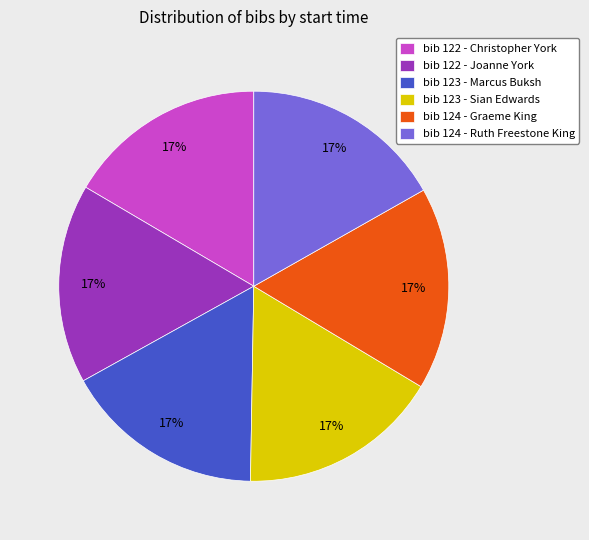

To the nearest percent, what is the combined percentage of bib 122 - Joanne York and bib 124 - Ruth Freestone King?

33%